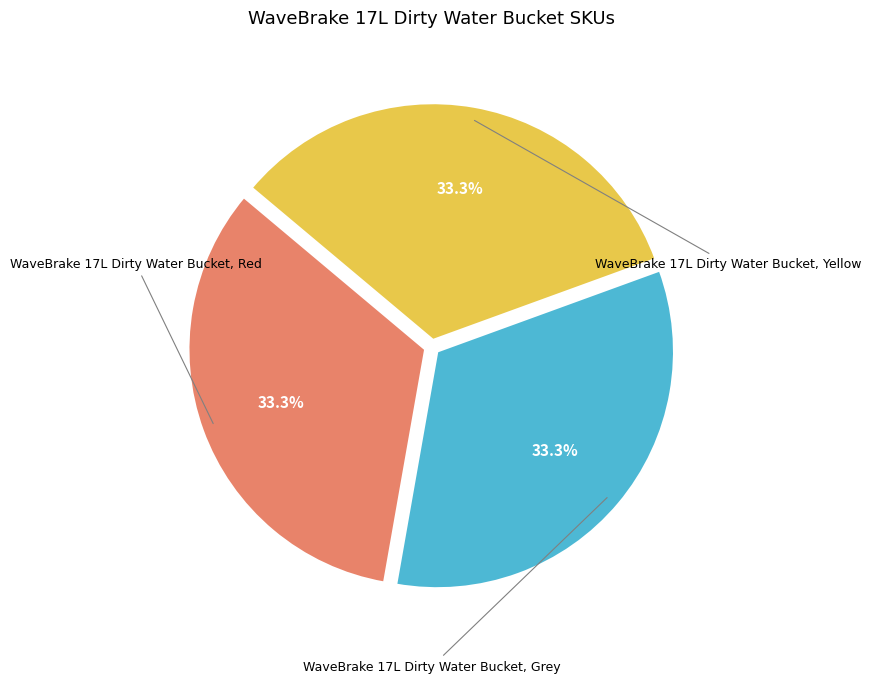

Is it true that WaveBrake 17L Dirty Water Bucket, Grey is 24% of the pie?

False